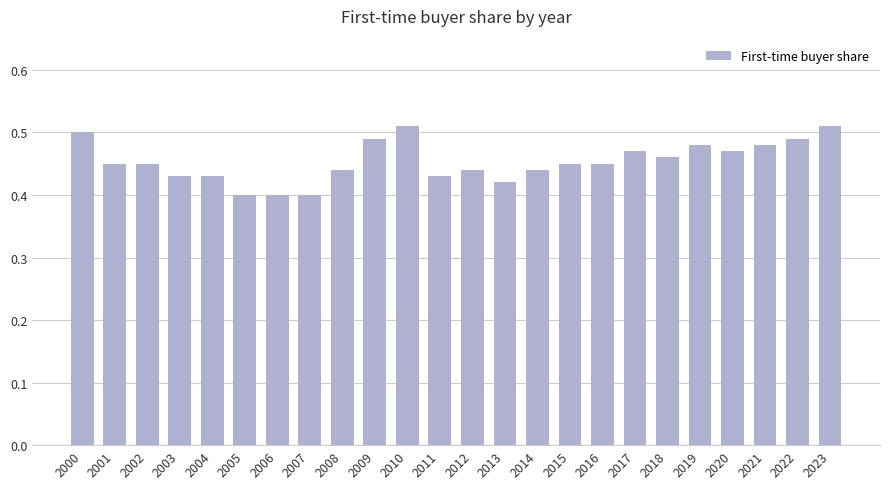

The chart shows a value of 0.5 at 2002. True or false?

True